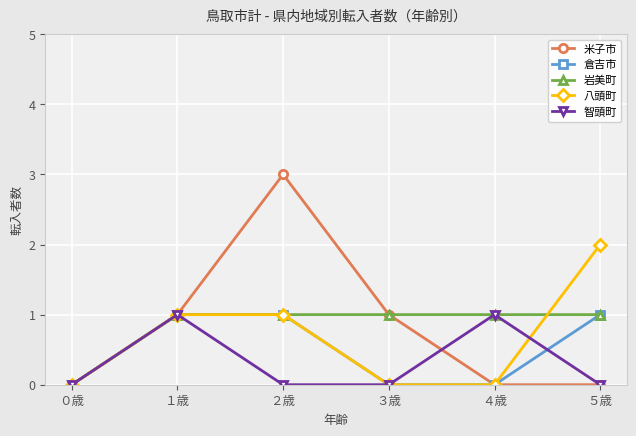

What is the label of the 5th point from the right?

１歳